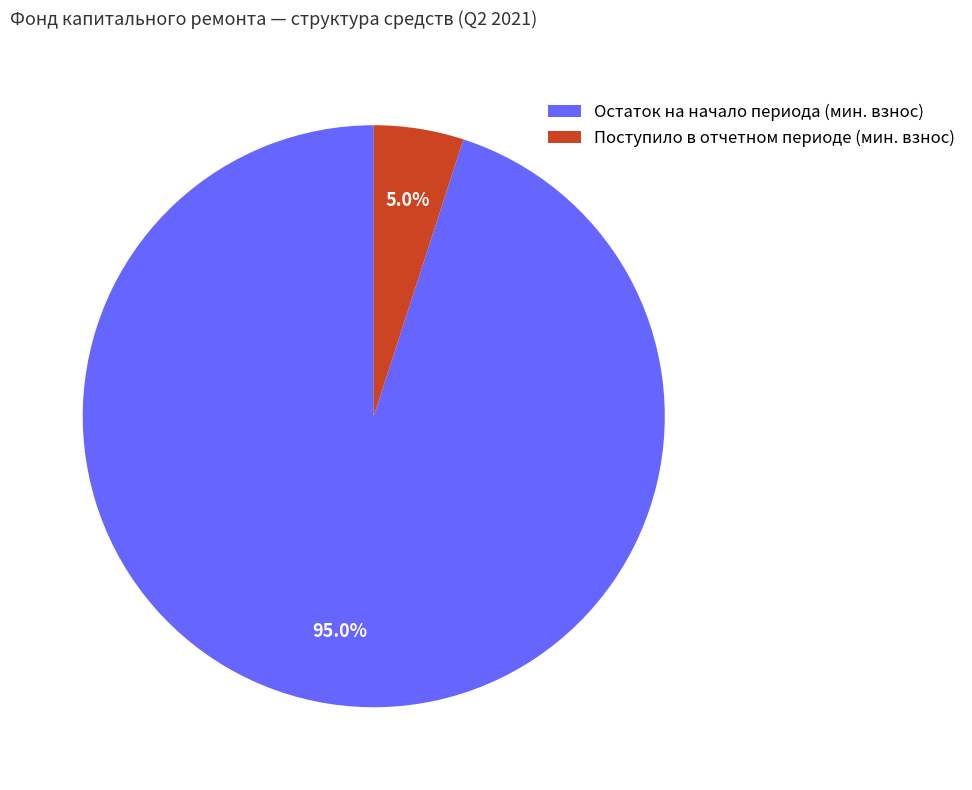

What is the total percentage of Поступило в отчетном периоде (мин. взнос) and Остаток на начало периода (мин. взнос)?

100.0%